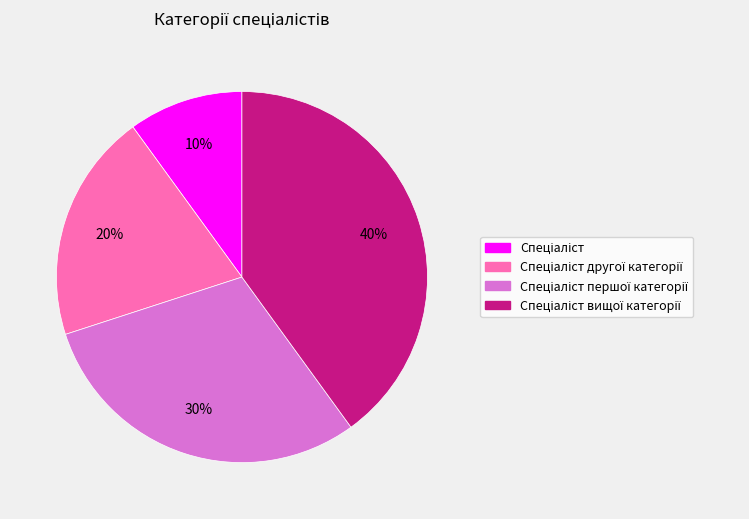

To the nearest percent, what is the difference between the largest and smallest slice percentages?

30%